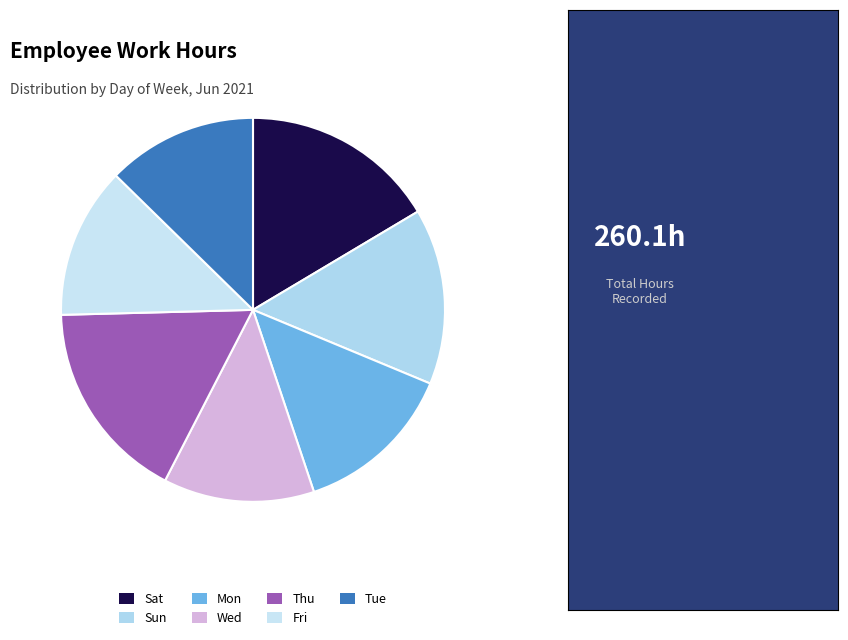

How many slices are in this pie chart?

7